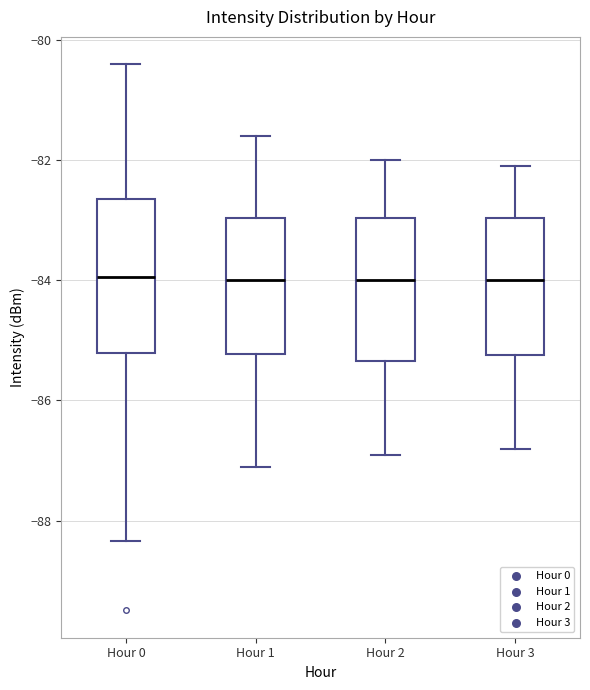

Where does the median line of the box for Hour 1 sit on the y-axis? The values are not printed on the chart, so give them approximately, as read against the axis.

-84.0